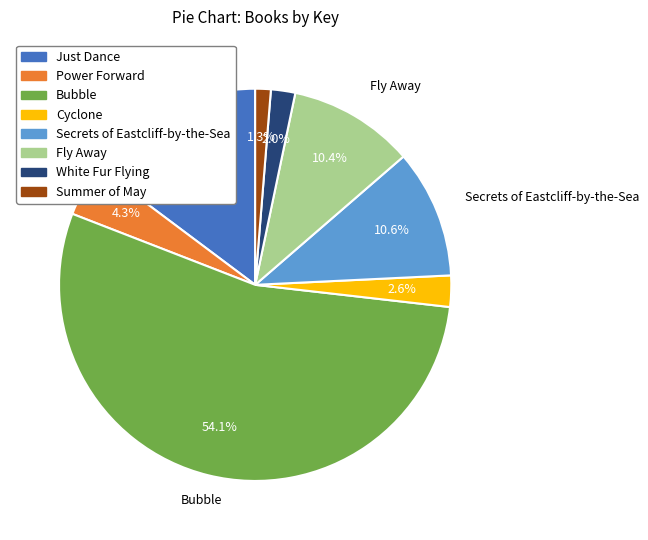

How many slices are in this pie chart?

8